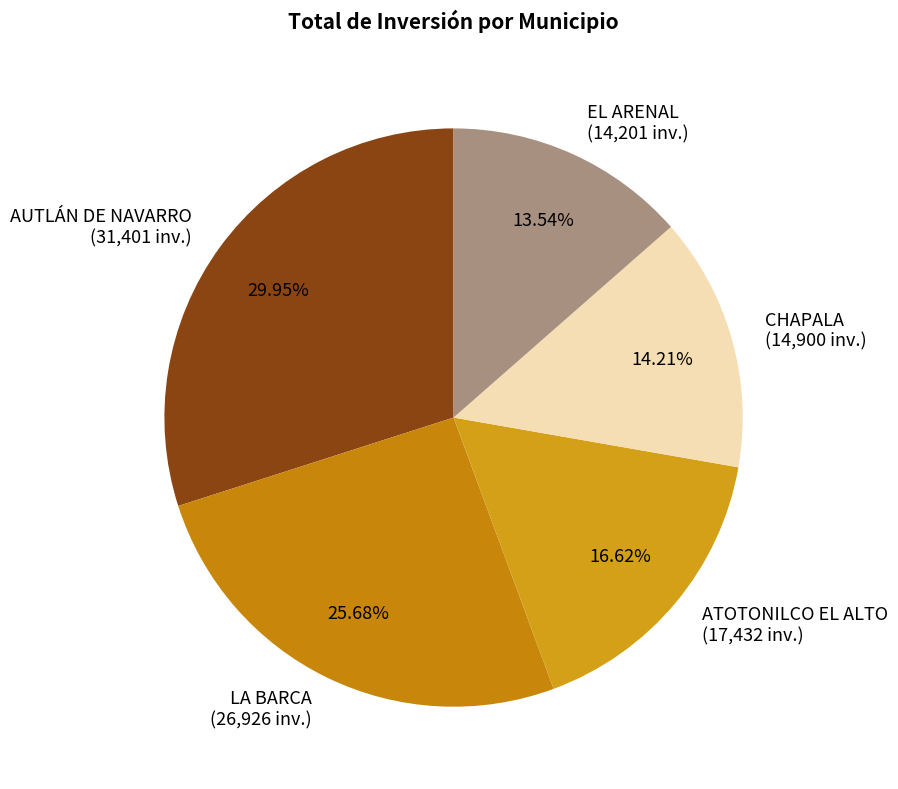

To the nearest percent, what is the combined percentage of AUTLÁN DE NAVARRO and CHAPALA?

44%